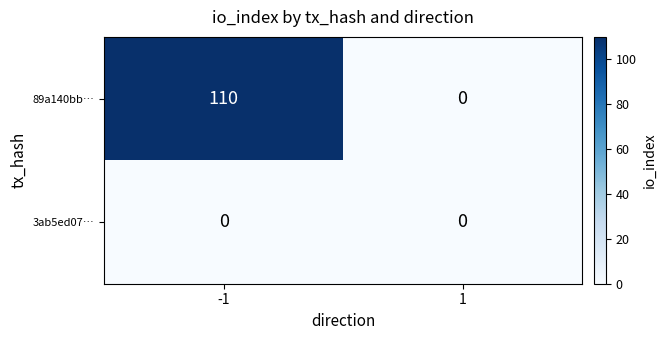

Reading right to left, transcribe all the data shown in this chart.

89a140bb…: 0	110
3ab5ed07…: 0	0